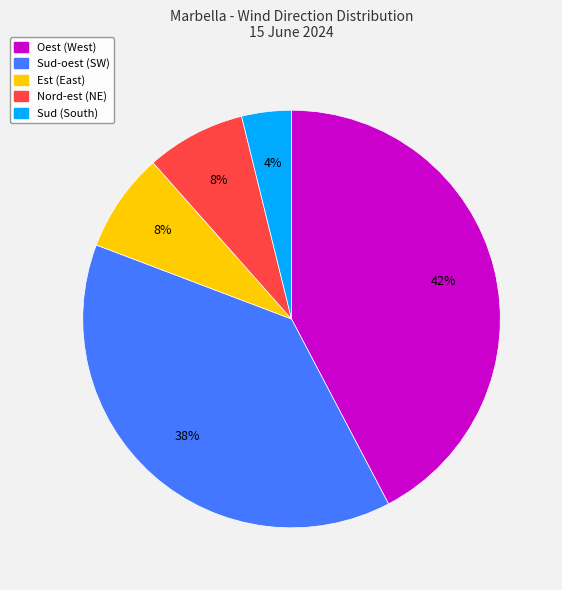

Is there a majority slice in this chart?

No